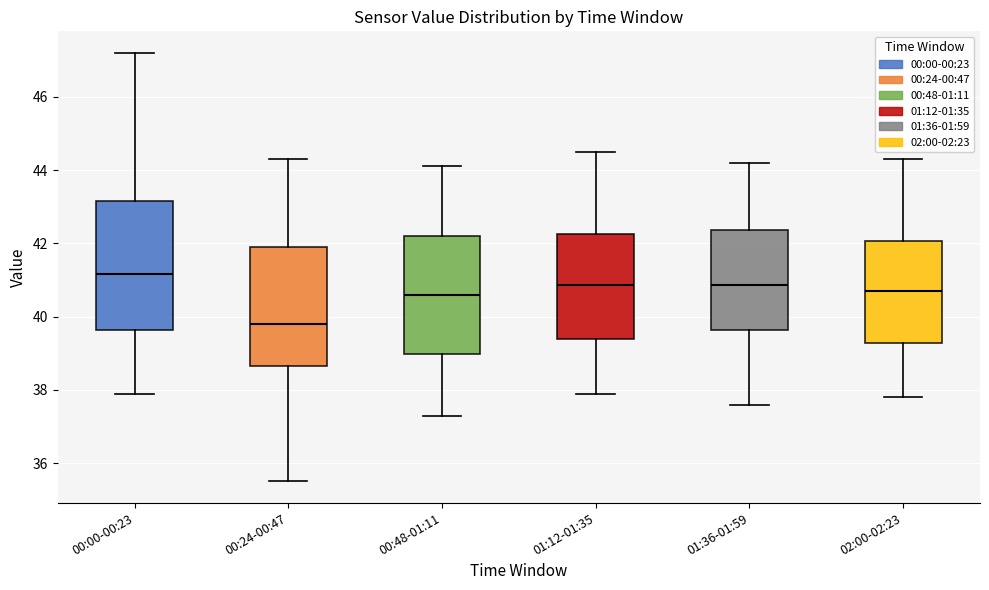

Comparing the boxes themselves (not the whiskers), which one is the tallest?

00:00-00:23